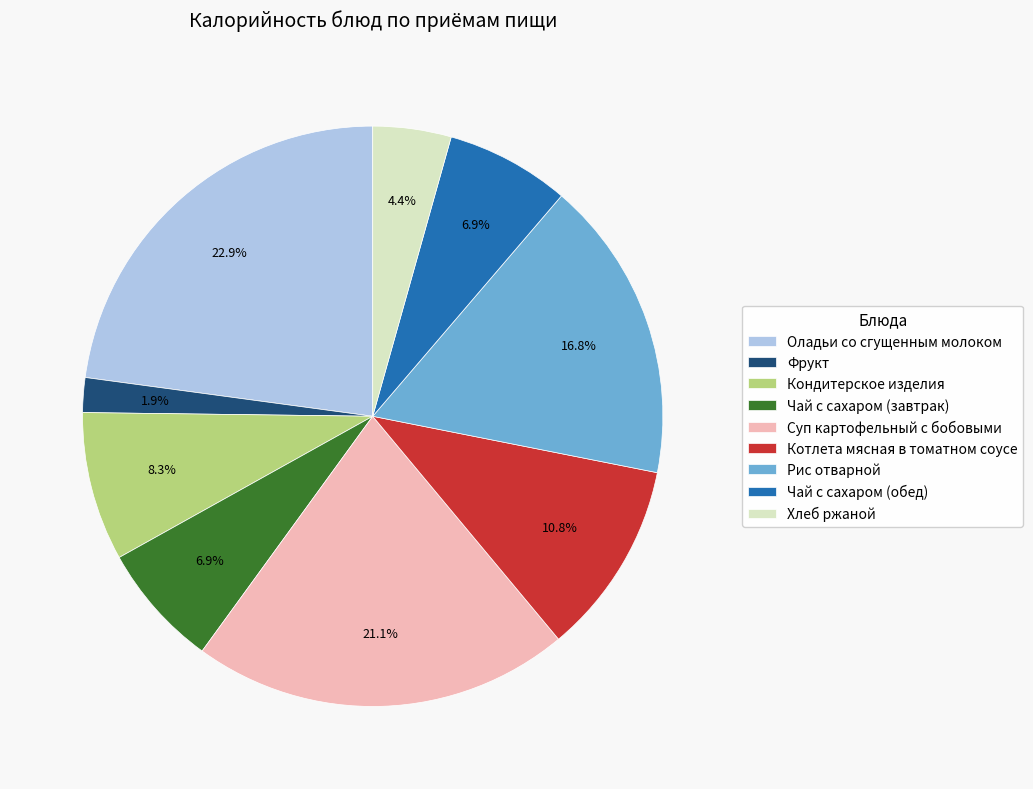

Is it true that Рис отварной is 17% of the pie?

True